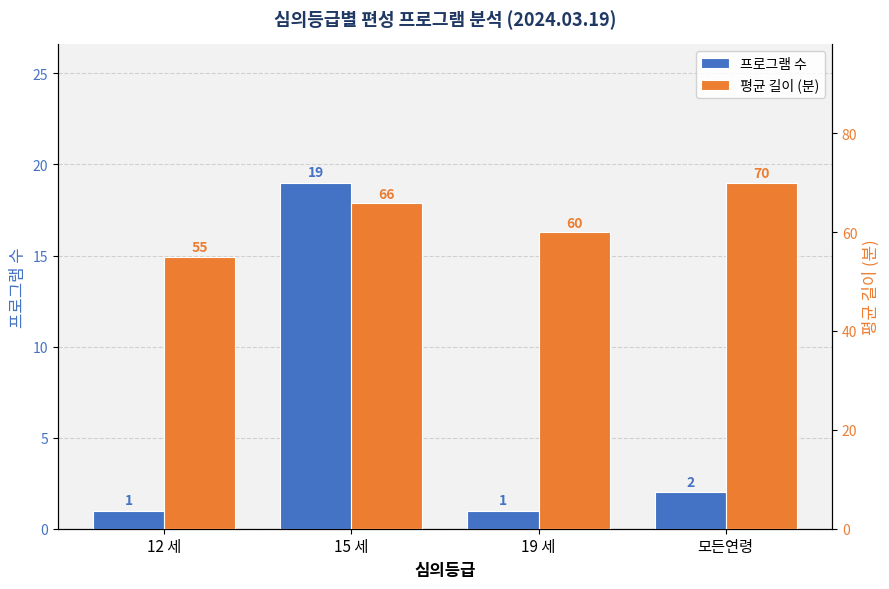

The 평균 길이 (분) series shows 55.0 at 12 세. True or false?

True